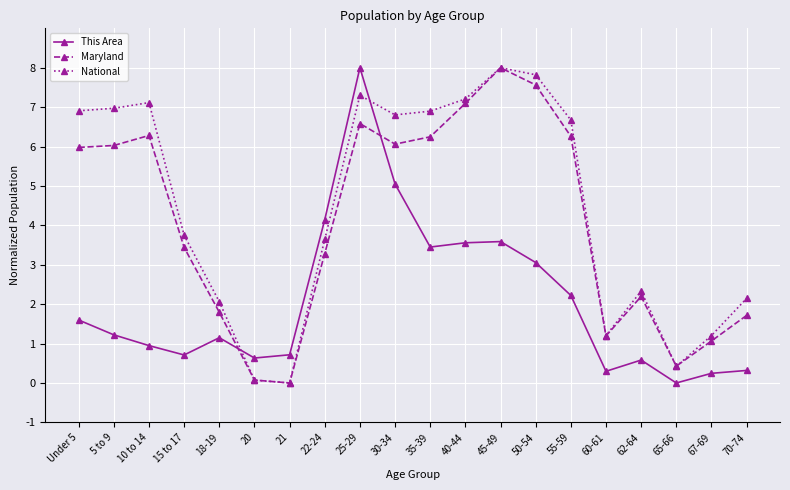

At which label is This Area closest to 4?

22-24